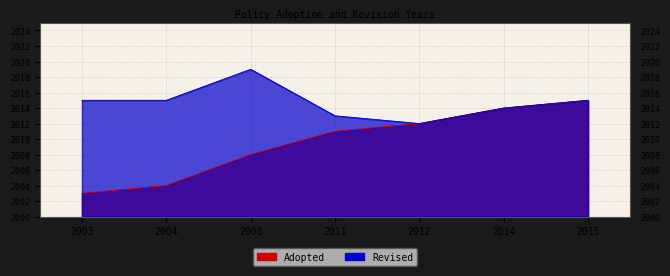

What is the average value?

2010